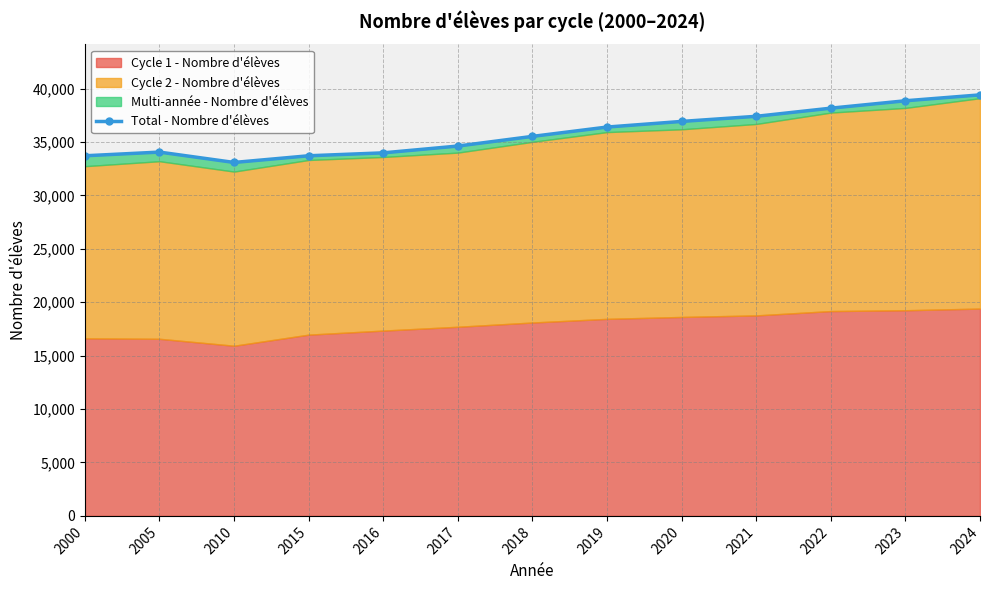

Where is the data nearest to the value 36249?

2019